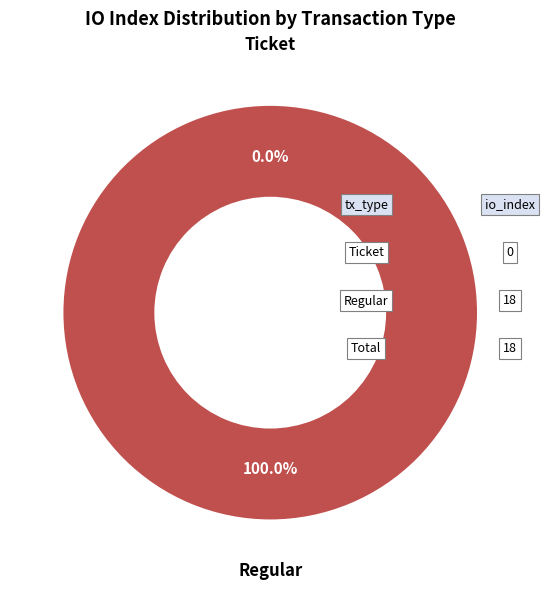

Is the sum of Regular and Ticket greater than half?

Yes